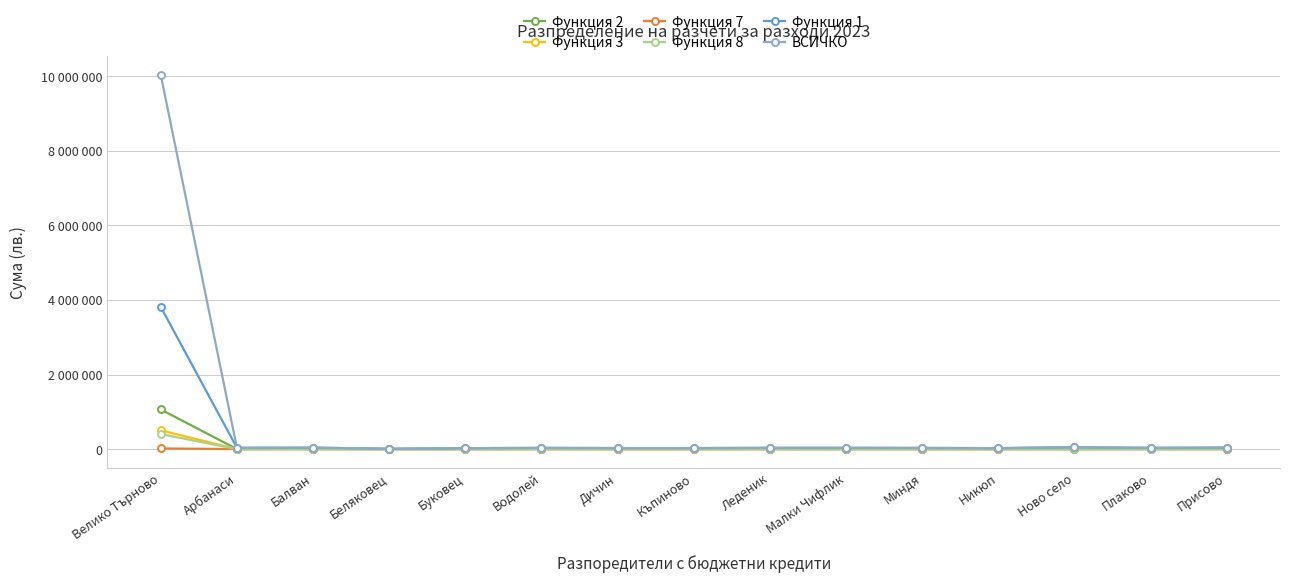

Does the chart have visible grid lines?

Yes